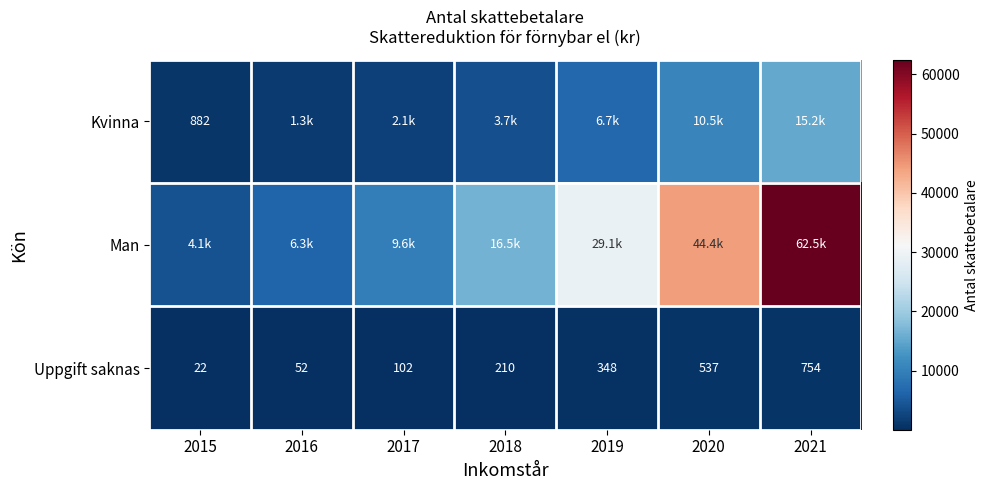

Which category has the highest value across all series?

2021